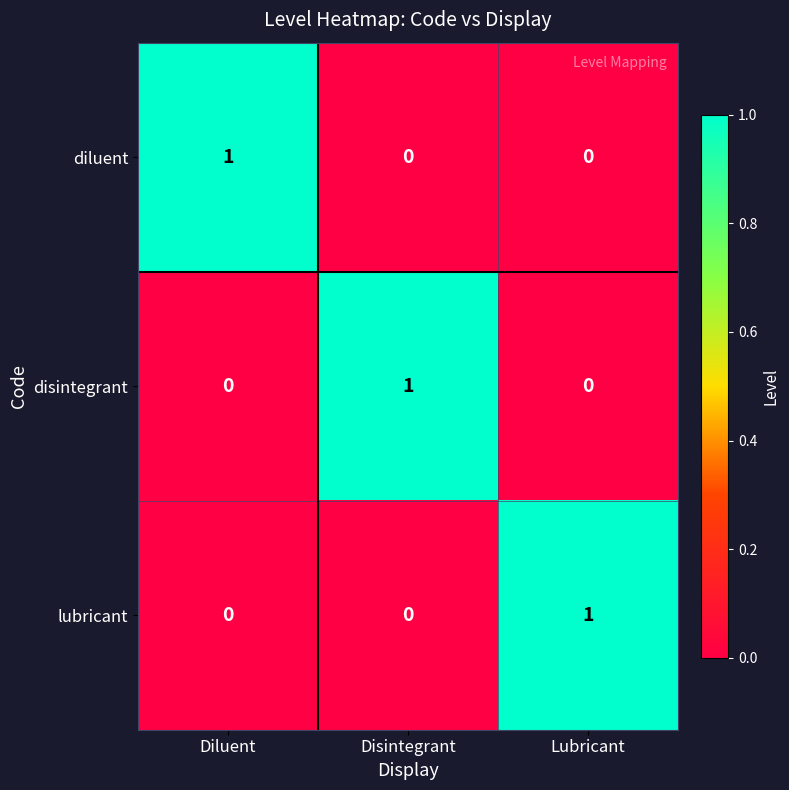

Is the value of disintegrant at Diluent greater than the value of lubricant at Lubricant?

No